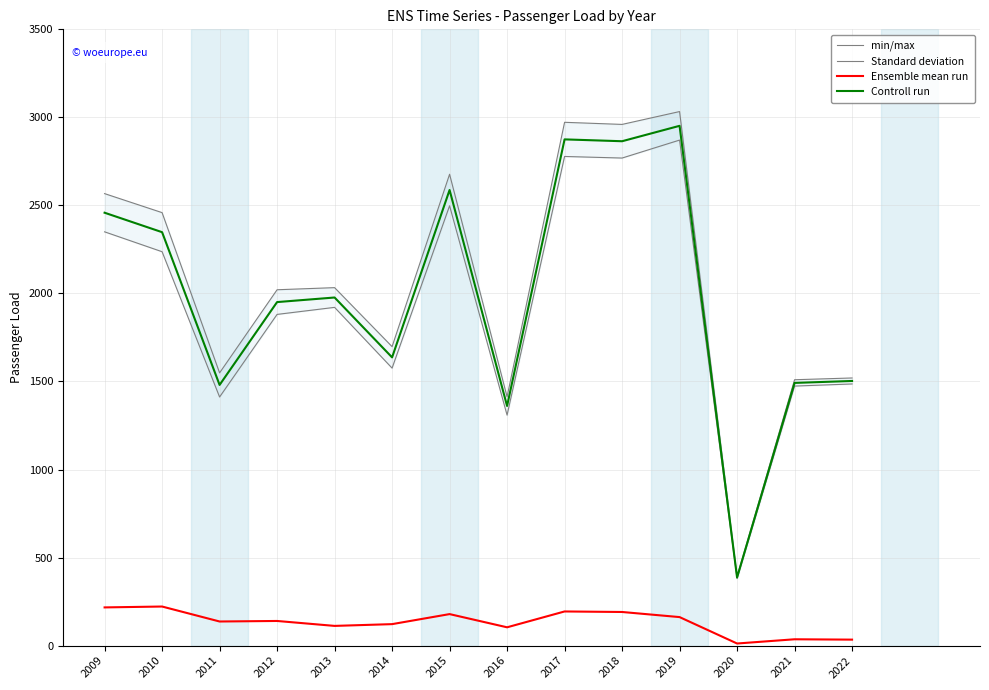

Which series has the widest spread of values?

min/max